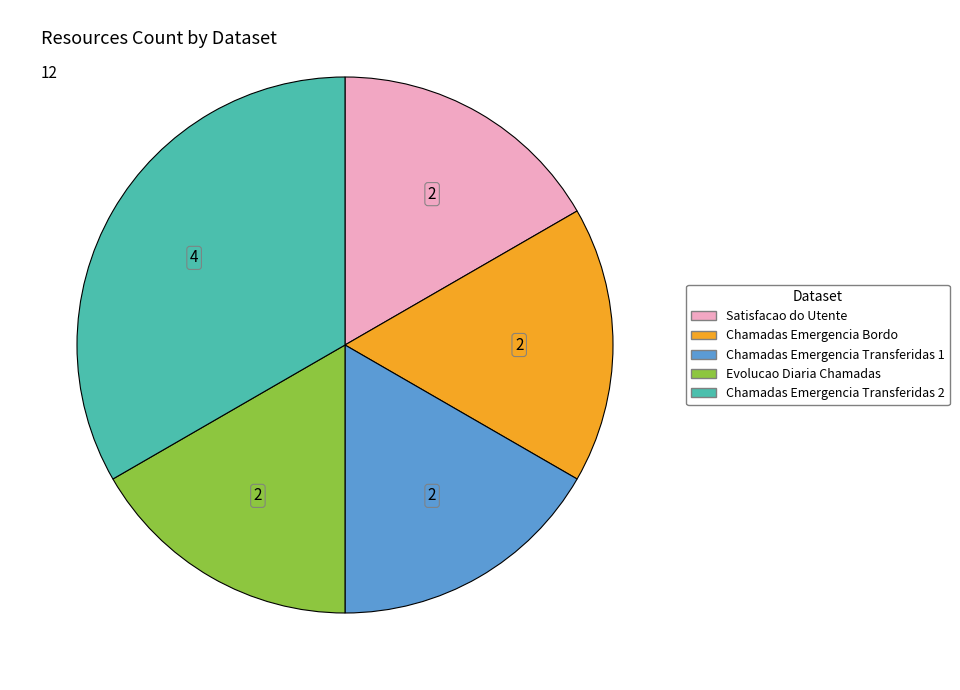

Is it true that Chamadas Emergencia Transferidas 2 is 42% of the pie?

False